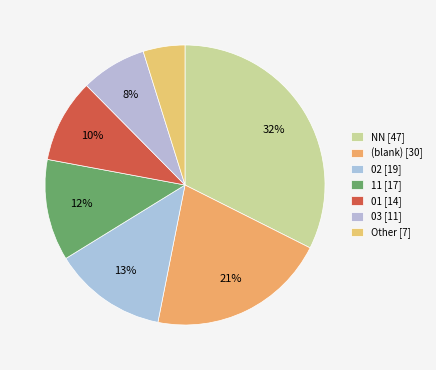

To the nearest percent, what is the difference between the largest and smallest slice percentages?

28%